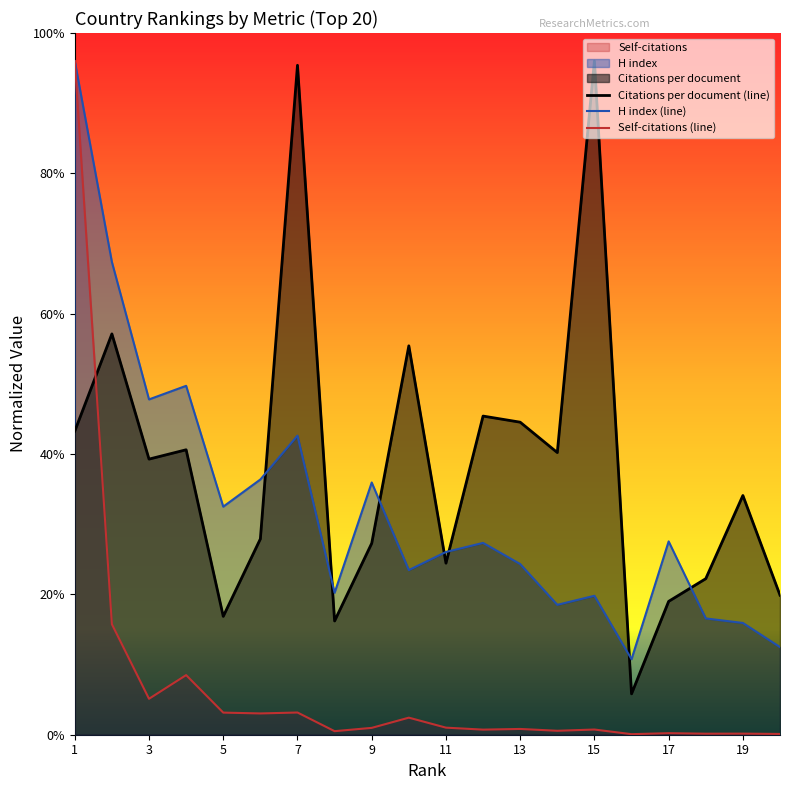

In H index, how many points are higher than both neighbors (excluding endpoints)?

6